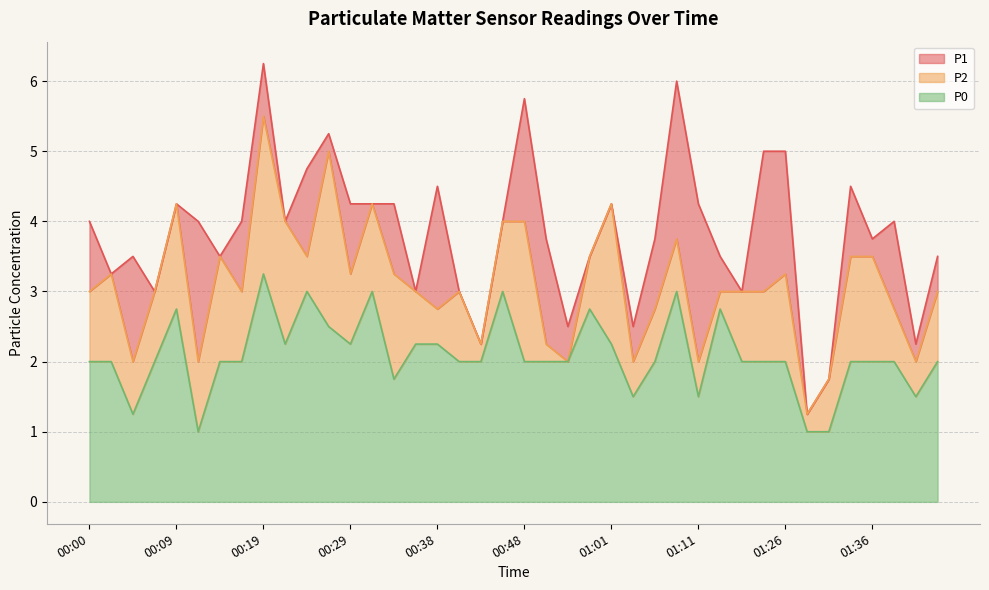

Reading right to left, list all the values displayed in this chart.

P1: 01:43=3.5	01:41=2.2	01:38=4.0	01:36=3.8	01:33=4.5	01:31=1.8	01:28=1.2	01:26=5.0	01:18=5.0	01:16=3.0	01:13=3.5	01:11=4.2	01:08=6.0	01:06=3.8	01:03=2.5	01:01=4.2	00:58=3.5	00:56=2.5	00:51=3.8	00:48=5.8	00:46=4.0	00:43=2.2	00:41=3.0	00:38=4.5	00:36=3.0	00:34=4.2	00:31=4.2	00:29=4.2	00:26=5.2	00:24=4.8	00:21=4.0	00:19=6.2	00:17=4.0	00:14=3.5	00:12=4.0	00:09=4.2	00:07=3.0	00:04=3.5	00:02=3.2	00:00=4.0
P2: 01:43=3.0	01:41=2.0	01:38=2.8	01:36=3.5	01:33=3.5	01:31=1.8	01:28=1.2	01:26=3.2	01:18=3.0	01:16=3.0	01:13=3.0	01:11=2.0	01:08=3.8	01:06=2.8	01:03=2.0	01:01=4.2	00:58=3.5	00:56=2.0	00:51=2.2	00:48=4.0	00:46=4.0	00:43=2.2	00:41=3.0	00:38=2.8	00:36=3.0	00:34=3.2	00:31=4.2	00:29=3.2	00:26=5.0	00:24=3.5	00:21=4.0	00:19=5.5	00:17=3.0	00:14=3.5	00:12=2.0	00:09=4.2	00:07=3.0	00:04=2.0	00:02=3.2	00:00=3.0
P0: 01:43=2.0	01:41=1.5	01:38=2.0	01:36=2.0	01:33=2.0	01:31=1.0	01:28=1.0	01:26=2.0	01:18=2.0	01:16=2.0	01:13=2.8	01:11=1.5	01:08=3.0	01:06=2.0	01:03=1.5	01:01=2.2	00:58=2.8	00:56=2.0	00:51=2.0	00:48=2.0	00:46=3.0	00:43=2.0	00:41=2.0	00:38=2.2	00:36=2.2	00:34=1.8	00:31=3.0	00:29=2.2	00:26=2.5	00:24=3.0	00:21=2.2	00:19=3.2	00:17=2.0	00:14=2.0	00:12=1.0	00:09=2.8	00:07=2.0	00:04=1.2	00:02=2.0	00:00=2.0